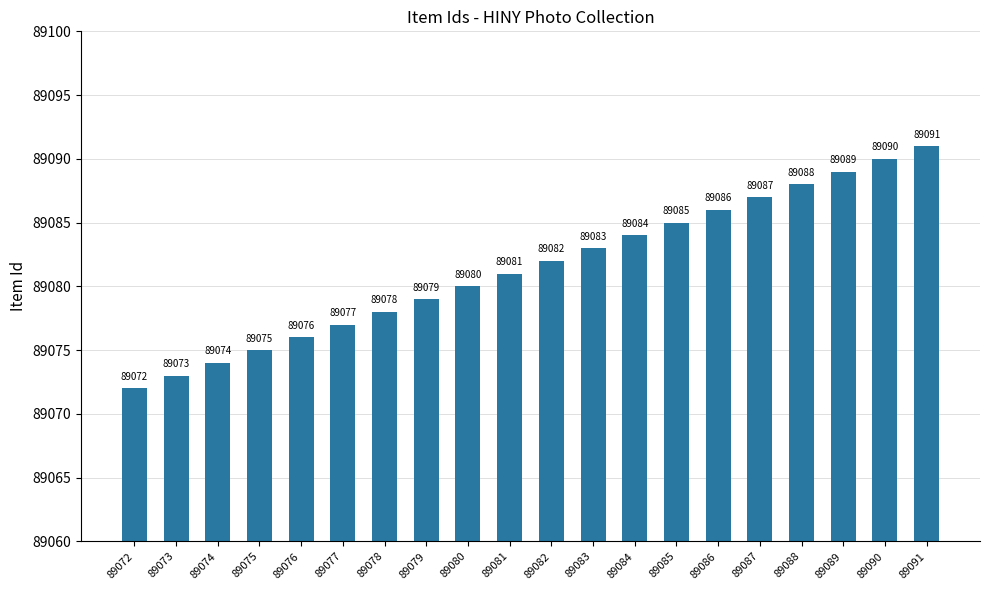

Are the bars horizontal?

No